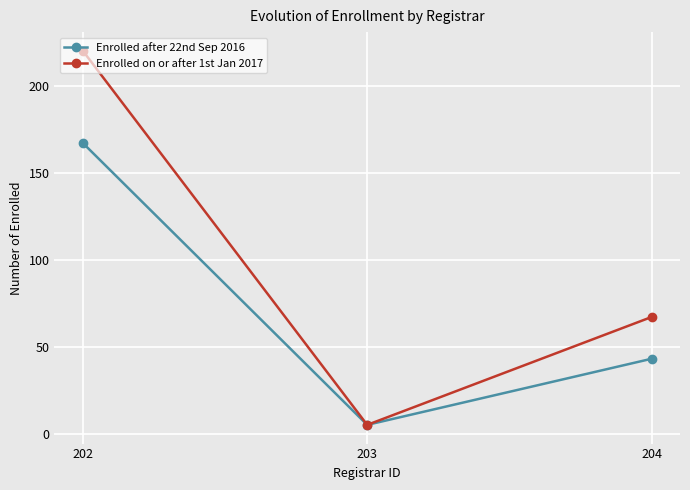

What is the average value of the Enrolled on or after 1st Jan 2017 series?

97